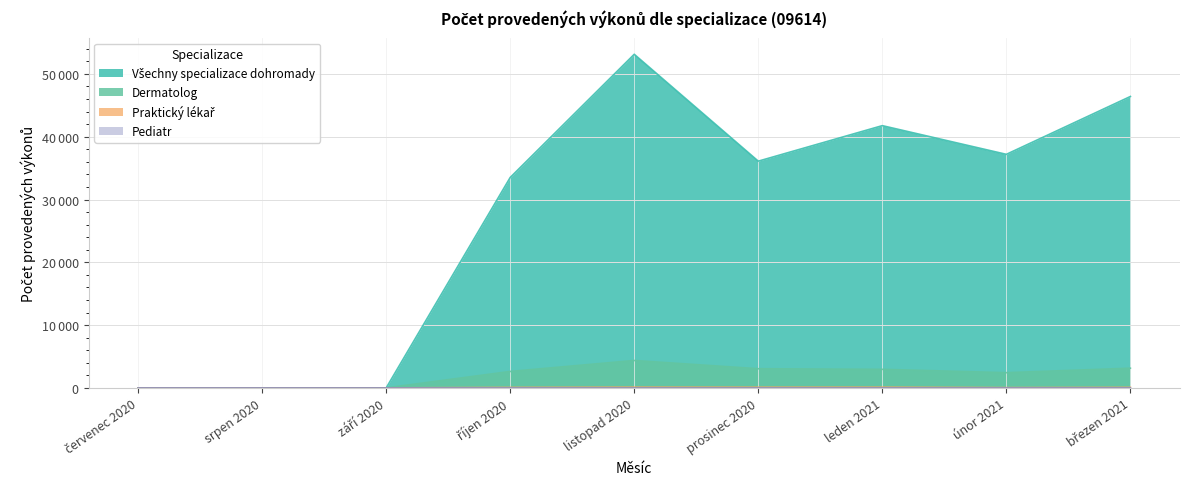

True or false: Pediatr and Dermatolog intersect in this chart.

False